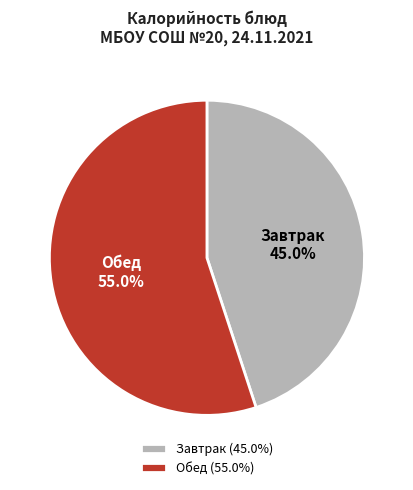

Is there any slice that represents more than half of the pie?

Yes